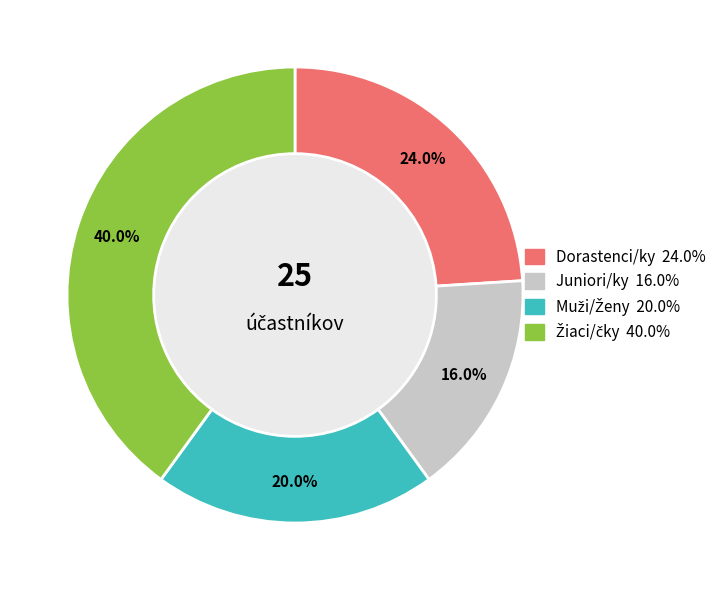

Does any single category account for the majority?

No